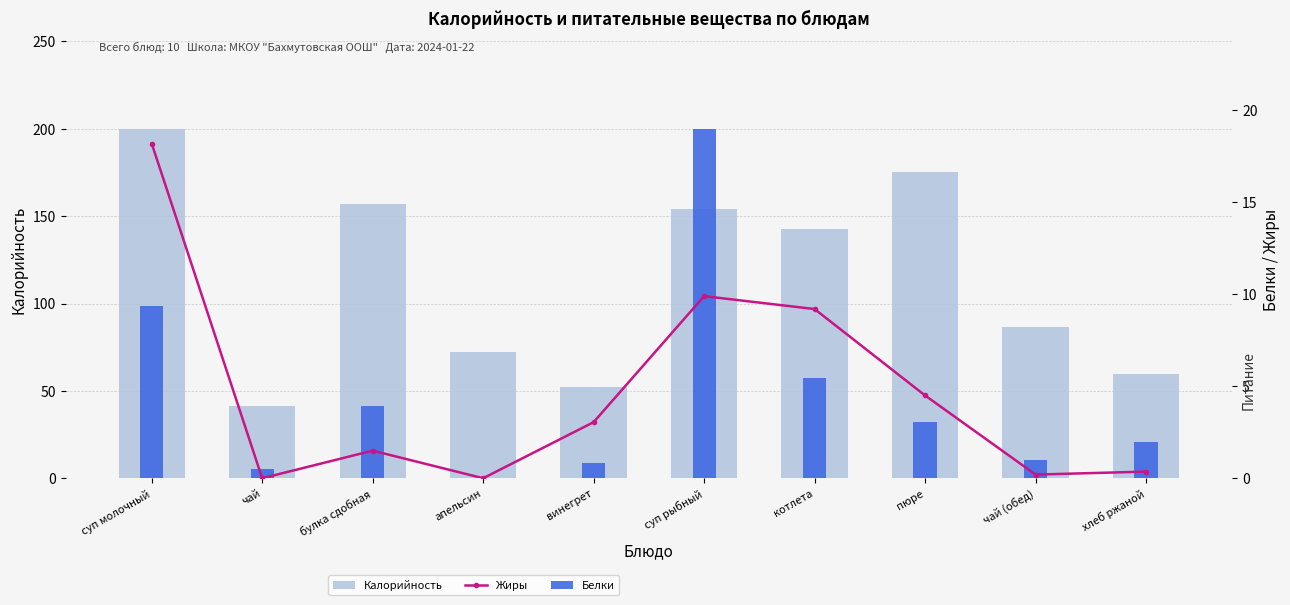

Reading left to right, what are all the values shown in this chart?

Калорийность: суп молочный=200.0	чай=41.6	булка сдобная=156.9	апельсин=72.0	винегрет=52.4	суп рыбный=153.9	котлета=142.7	пюре=175.0	чай (обед)=86.6	хлеб ржаной=59.4
Жиры: суп молочный=18.2	чай=0.0	булка сдобная=1.5	апельсин=0.0	винегрет=3.0	суп рыбный=9.9	котлета=9.2	пюре=4.5	чай (обед)=0.2	хлеб ржаной=0.4
Белки: суп молочный=9.4	чай=0.5	булка сдобная=4.0	апельсин=0.0	винегрет=0.8	суп рыбный=19.0	котлета=5.5	пюре=3.1	чай (обед)=1.0	хлеб ржаной=2.0